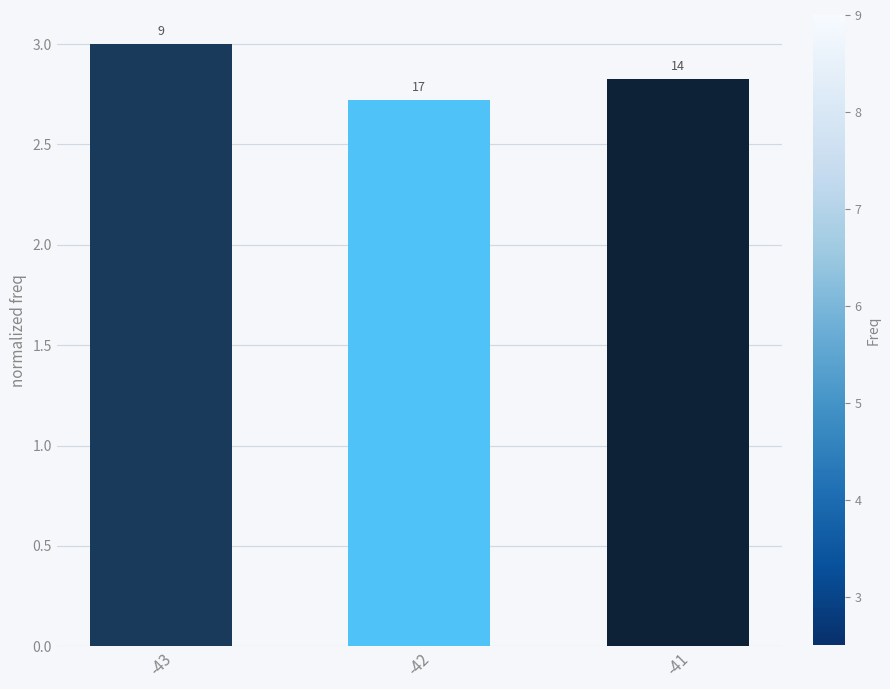

True or false: the data shows 3.0 at -43.

True